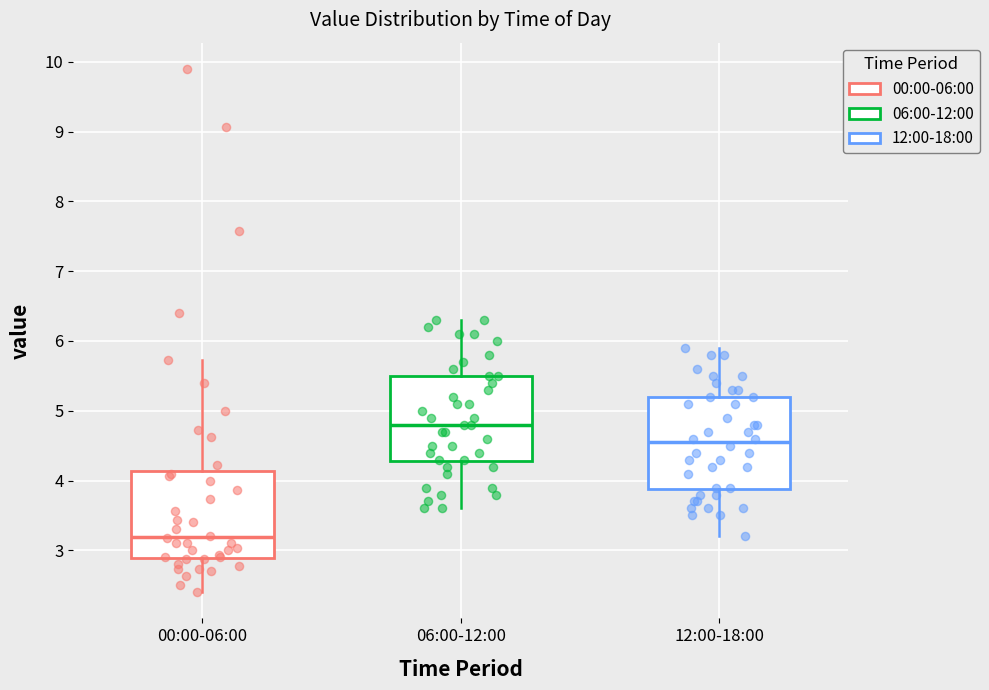

Reading left to right, transcribe this box plot: for each box, give where its median line is, the range the box spans, and where its two whiskers end, as read against the y-axis. The values are not printed on the chart, so give them approximately, as read against the axis.

00:00-06:00: median 3.2, box 2.9 to 4.1, whiskers 2.4 to 5.7
06:00-12:00: median 4.8, box 4.3 to 5.5, whiskers 3.6 to 6.3
12:00-18:00: median 4.6, box 3.9 to 5.2, whiskers 3.2 to 5.9